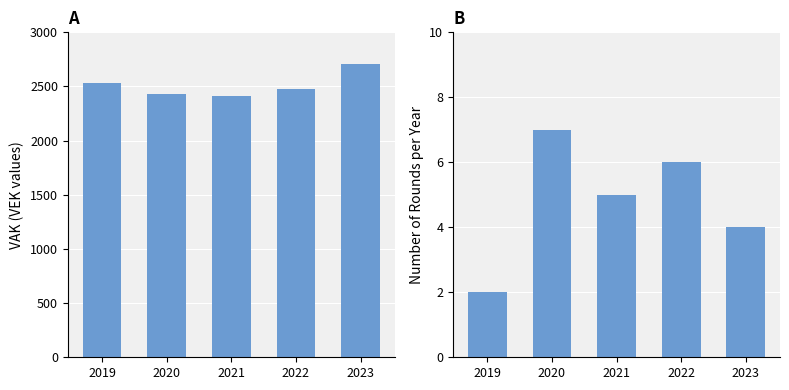

Rank the categories by VRK count value from highest to lowest.

2020, 2022, 2021, 2023, 2019